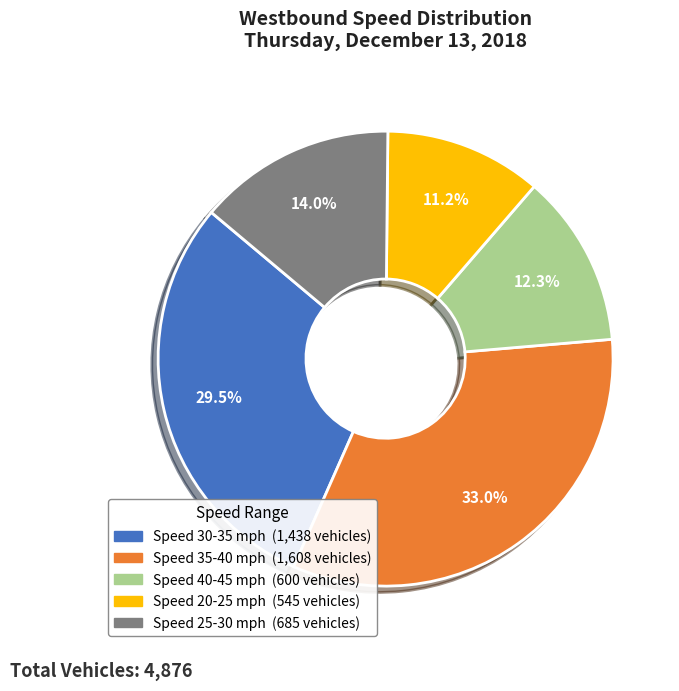

Count the number of slices in the pie.

5